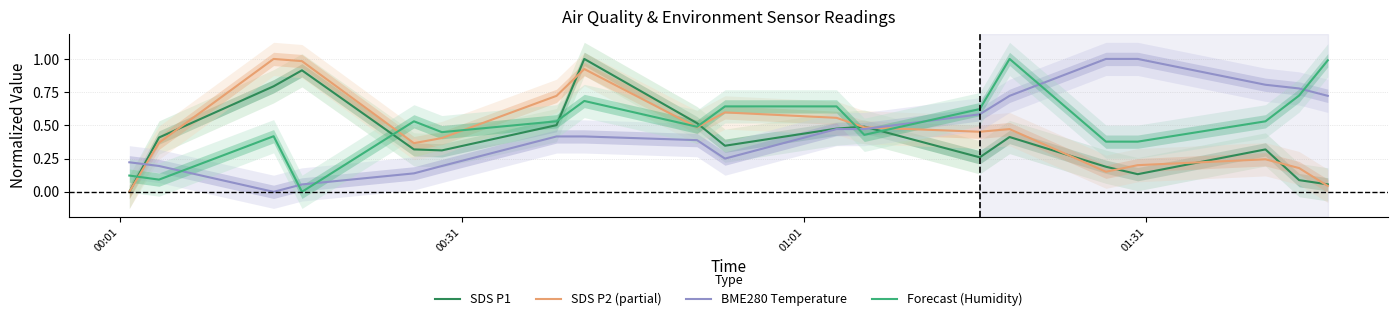

What is the greatest value displayed?

1.0